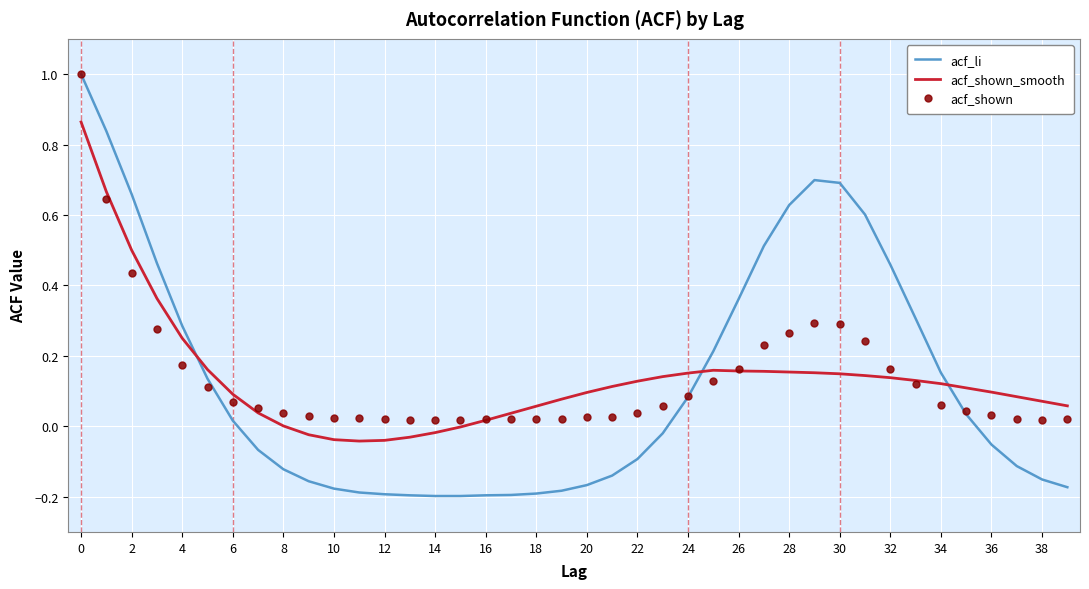

Which series has the widest spread of values?

acf_li